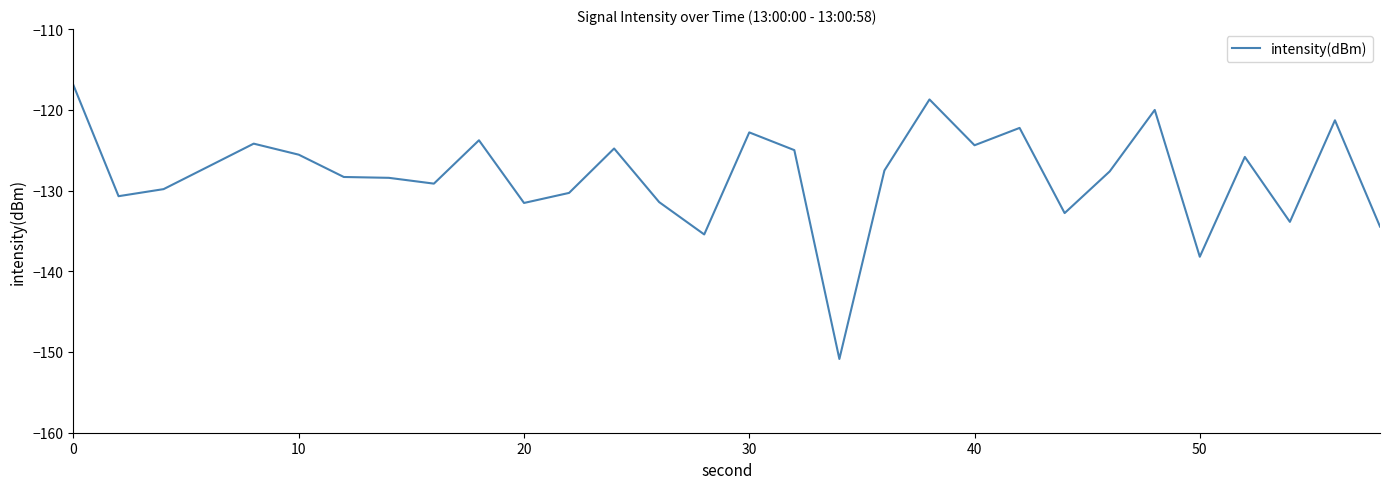

What is the greatest value displayed?

-117.0